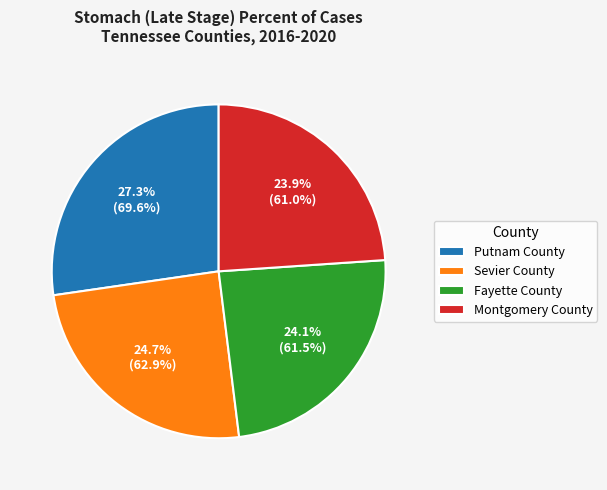

What portion of the pie excludes Sevier County?

75.3%